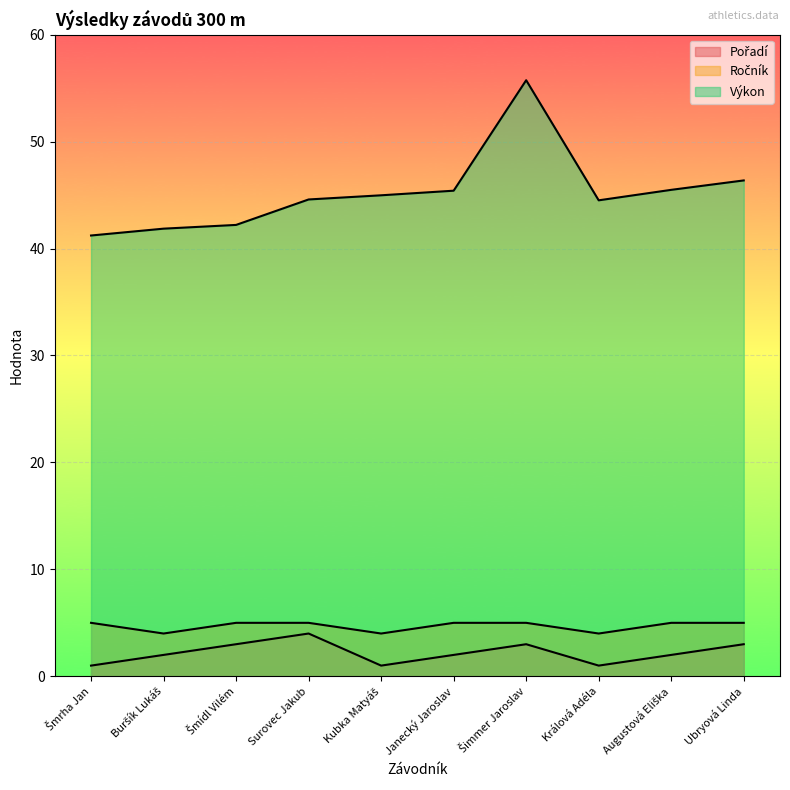

What is the label of the 1st point from the left?

Šmrha Jan